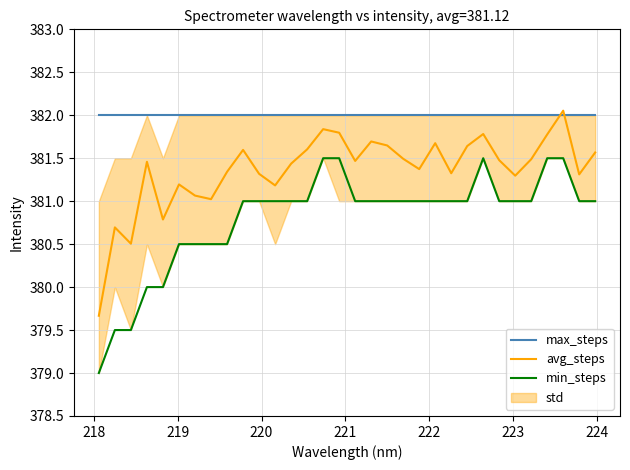

True or false: min_steps and avg_steps intersect in this chart.

False